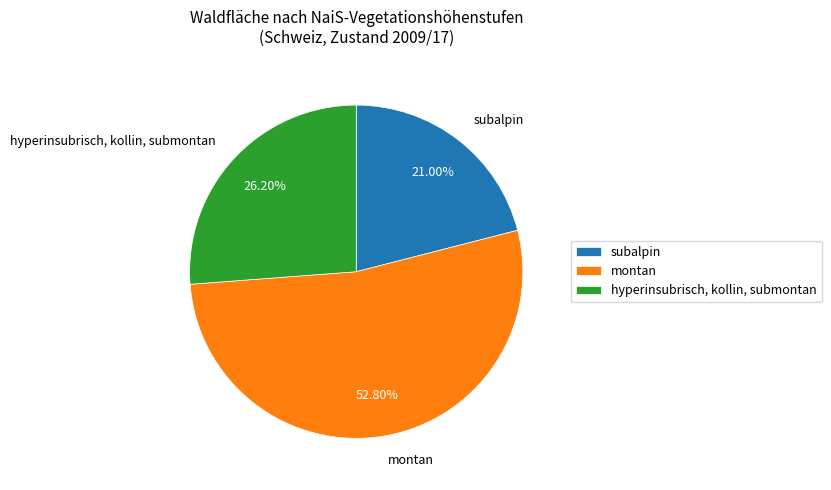

To the nearest percent, what percentage of the pie is hyperinsubrisch, kollin, submontan?

26%